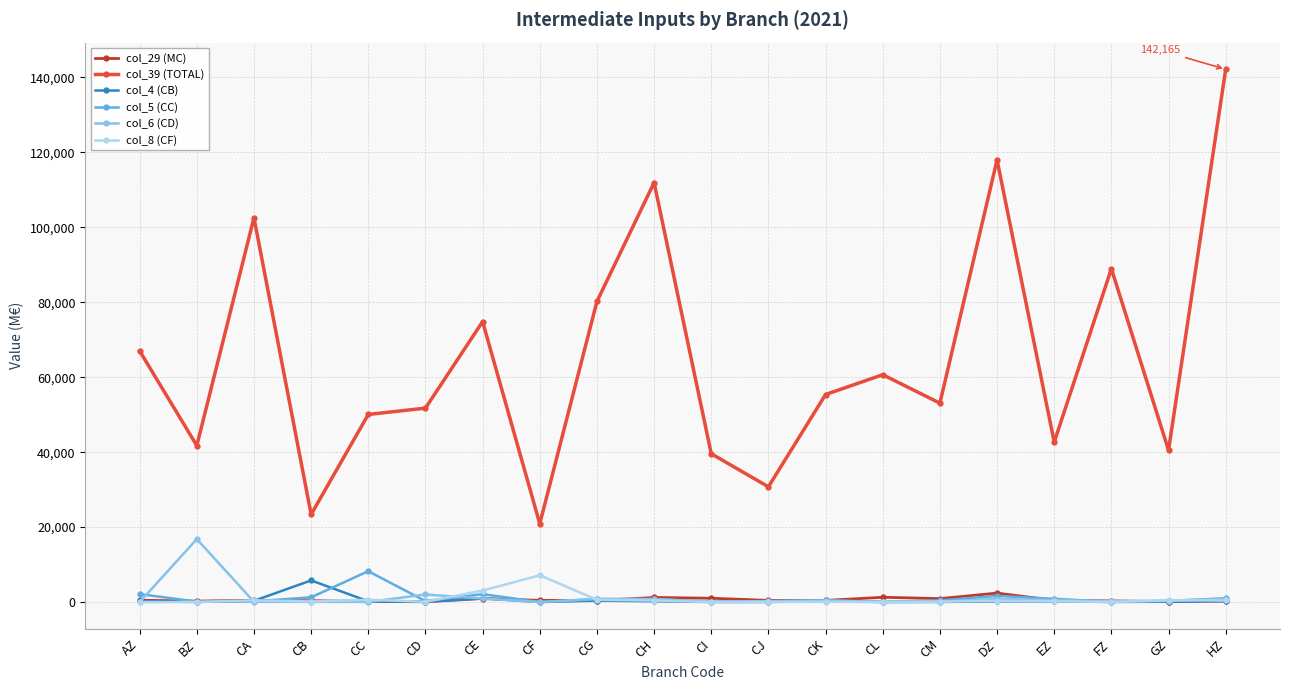

The col_8 (CF) series shows 0.0 at AZ. True or false?

True